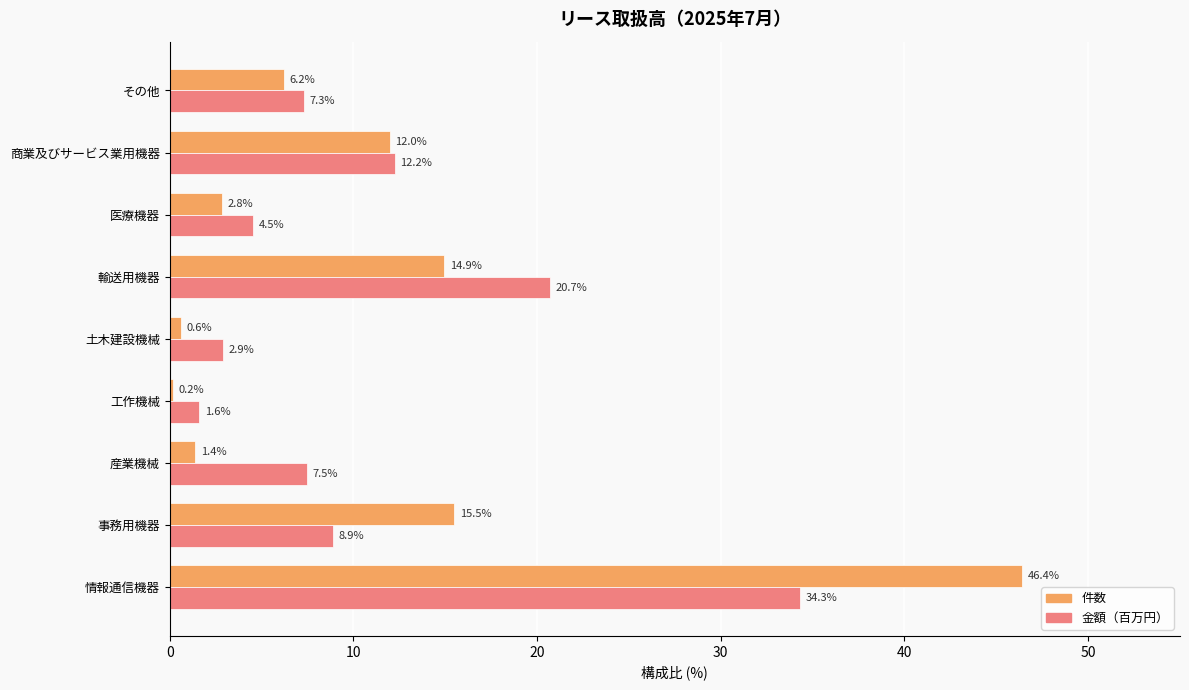

The 金額（百万円） series shows 4.5 at 医療機器. True or false?

True